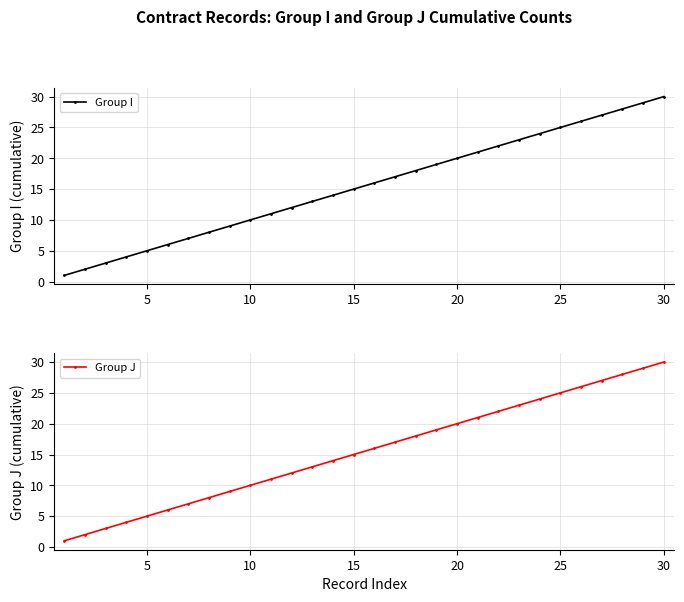

True or false: Group I has a value of 30 at 30.

True